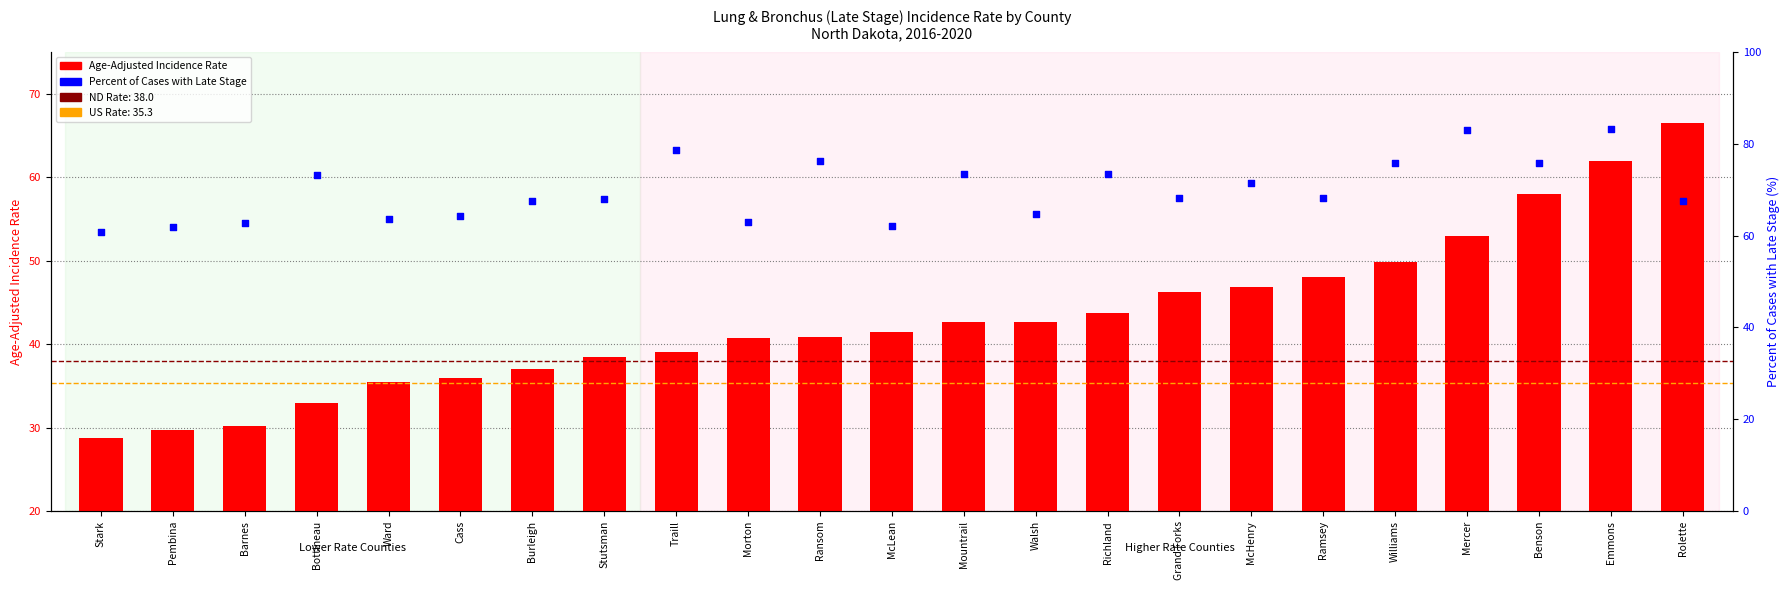

At how many categories does at least one series exceed 66?

15